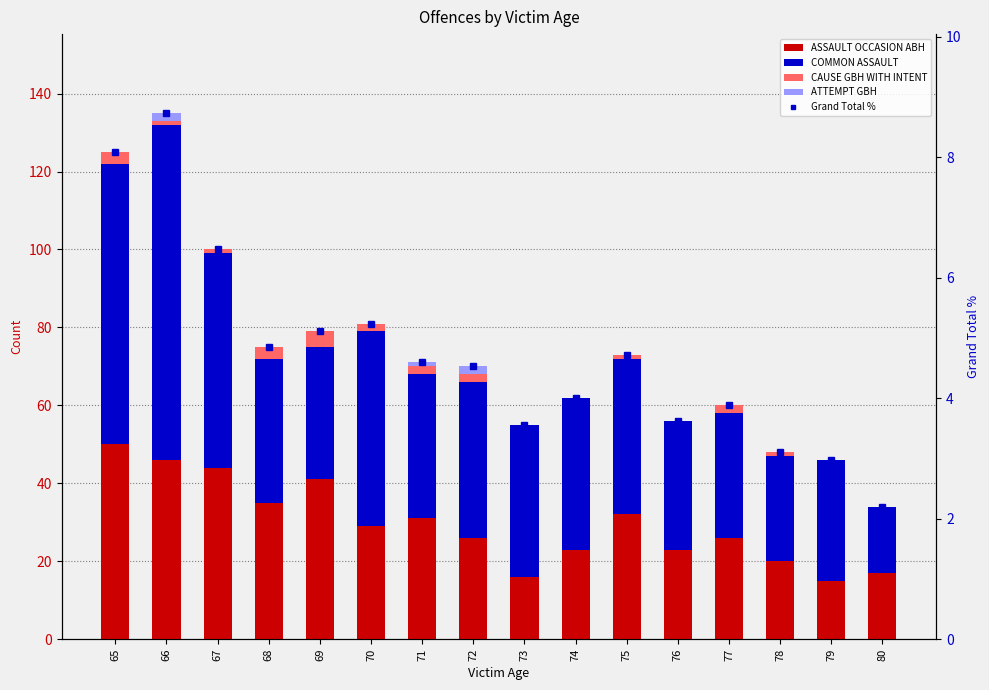

Where is COMMON ASSAULT nearest to the value 51?

70